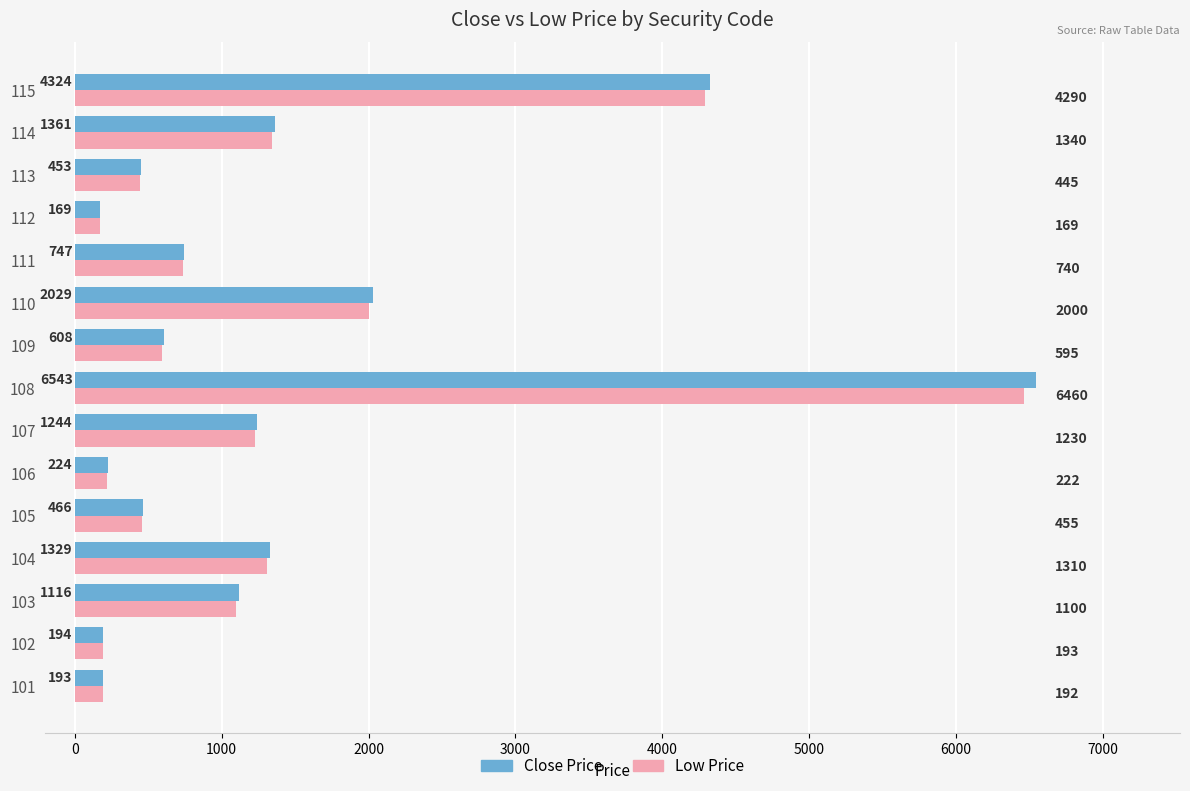

Which series changed the most between 103 and 110?

Close Price